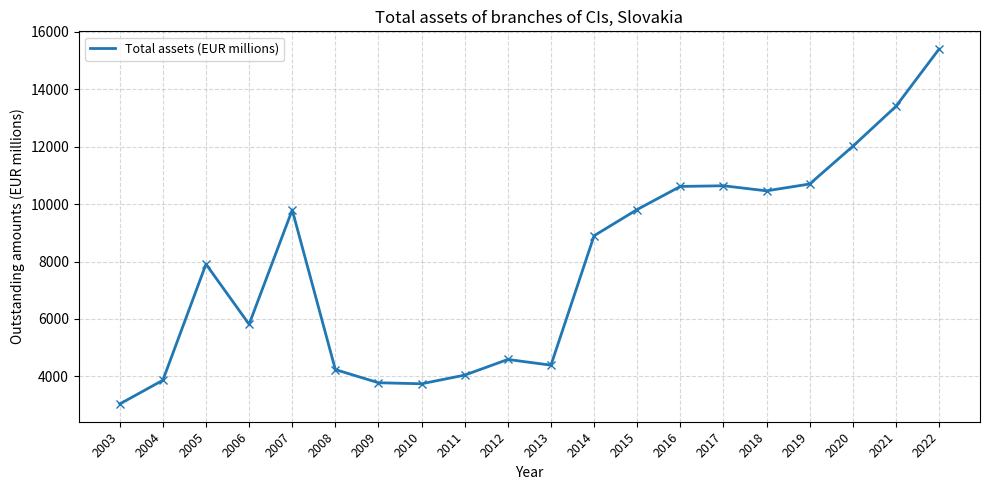

What is the minimum value shown in the chart?

3034.0